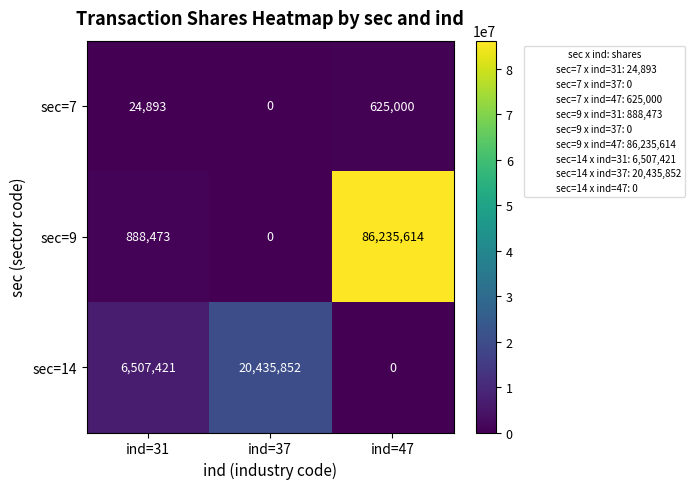

What is the maximum value shown in the chart?

86235614